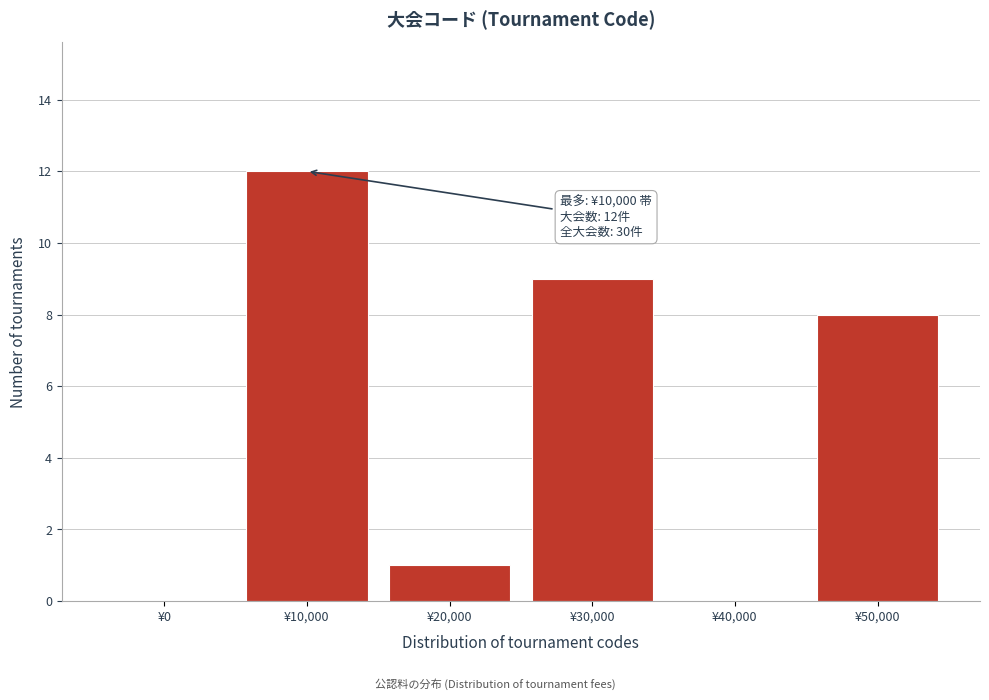

Reading left to right, transcribe all the data shown in this chart.

¥0=0	¥10,000=12	¥20,000=1	¥30,000=9	¥40,000=0	¥50,000=8